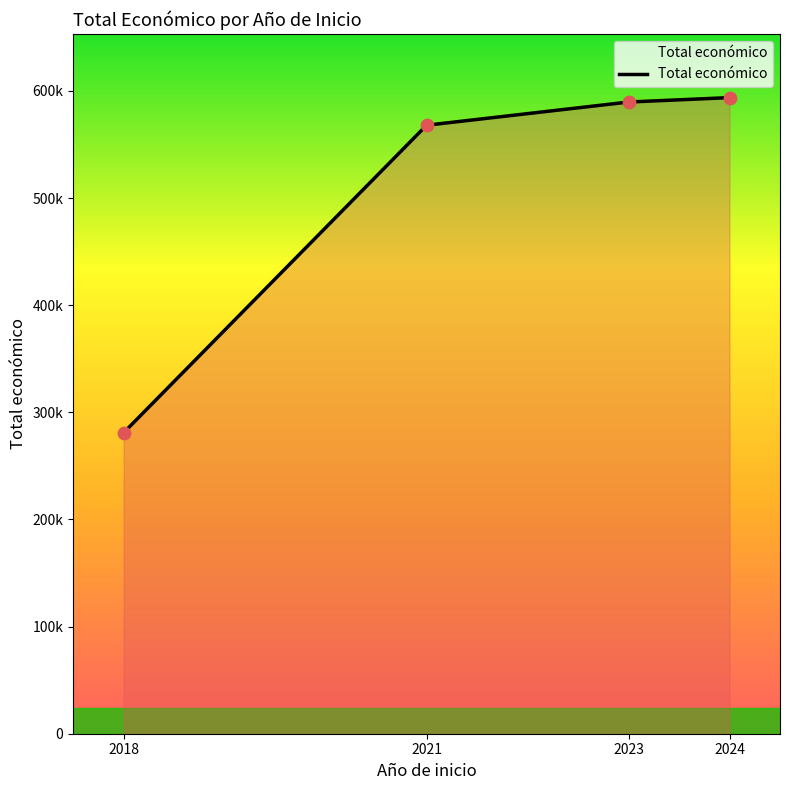

Which has a higher value, 2024 or 2018?

2024